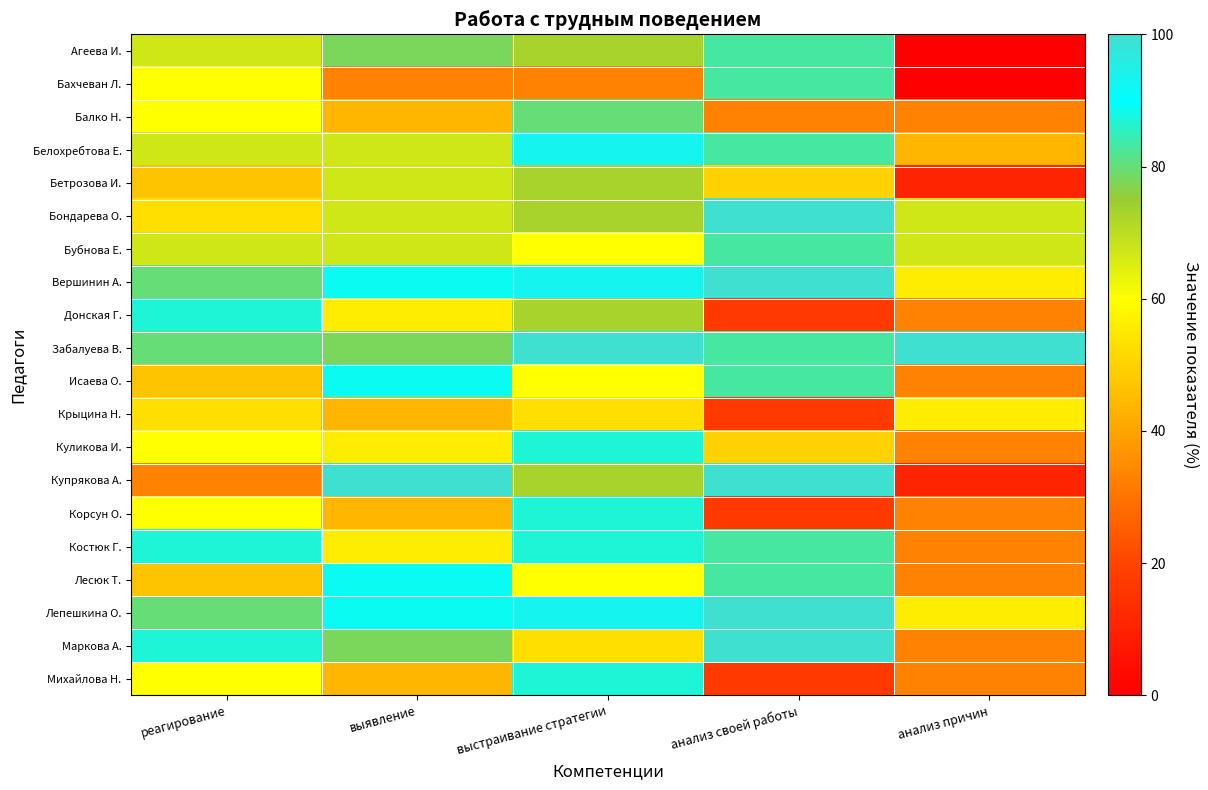

What is the spread (max minus min) of values at реагирование?

54